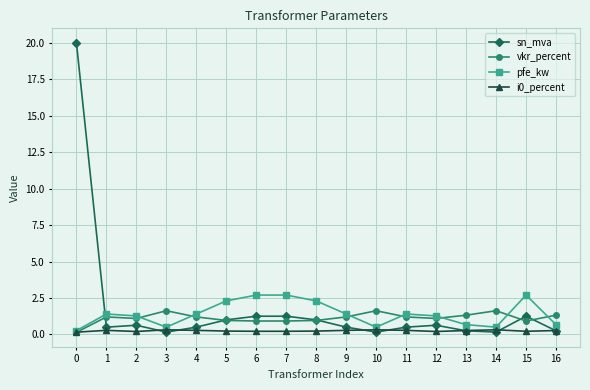

How many series are shown in this chart?

4